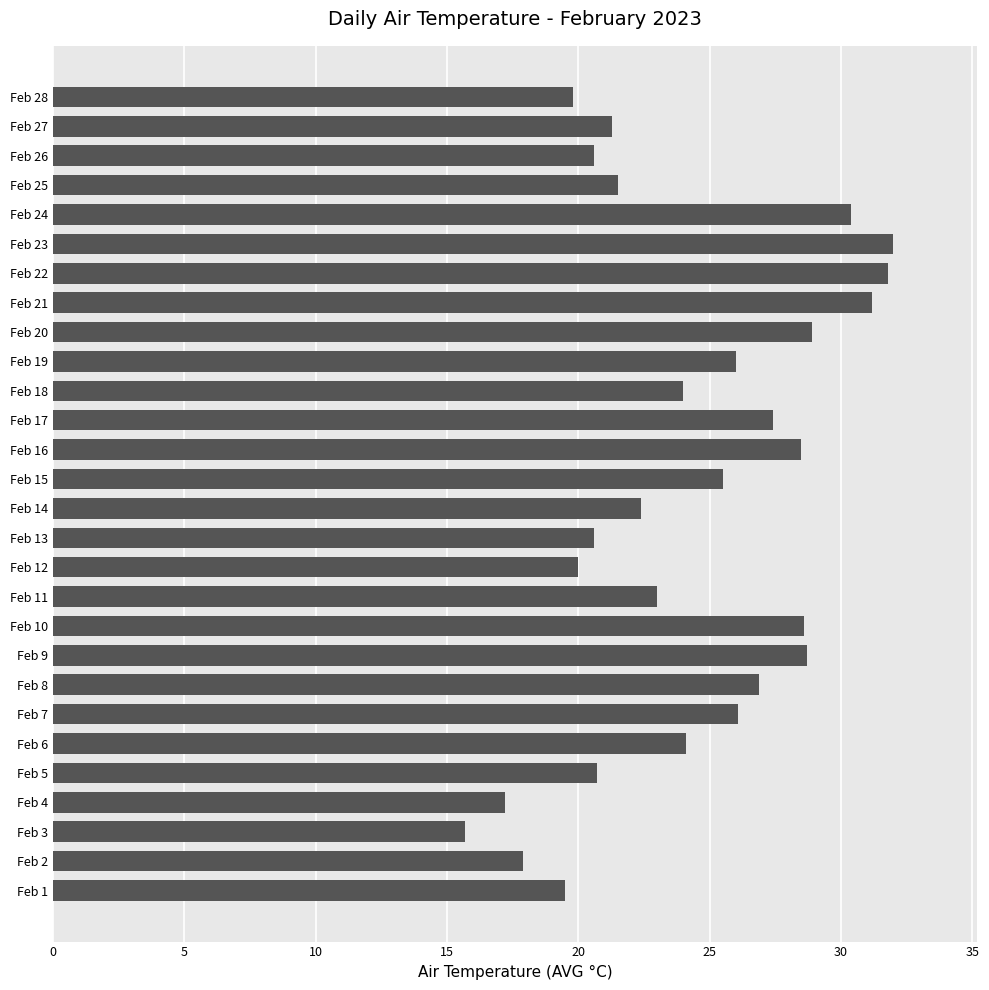

Read the value at Feb 10.

28.6